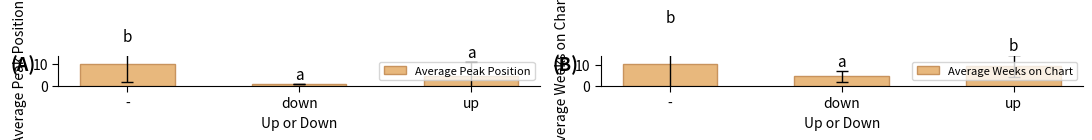

What is the minimum value for Average Peak Position?

1.0